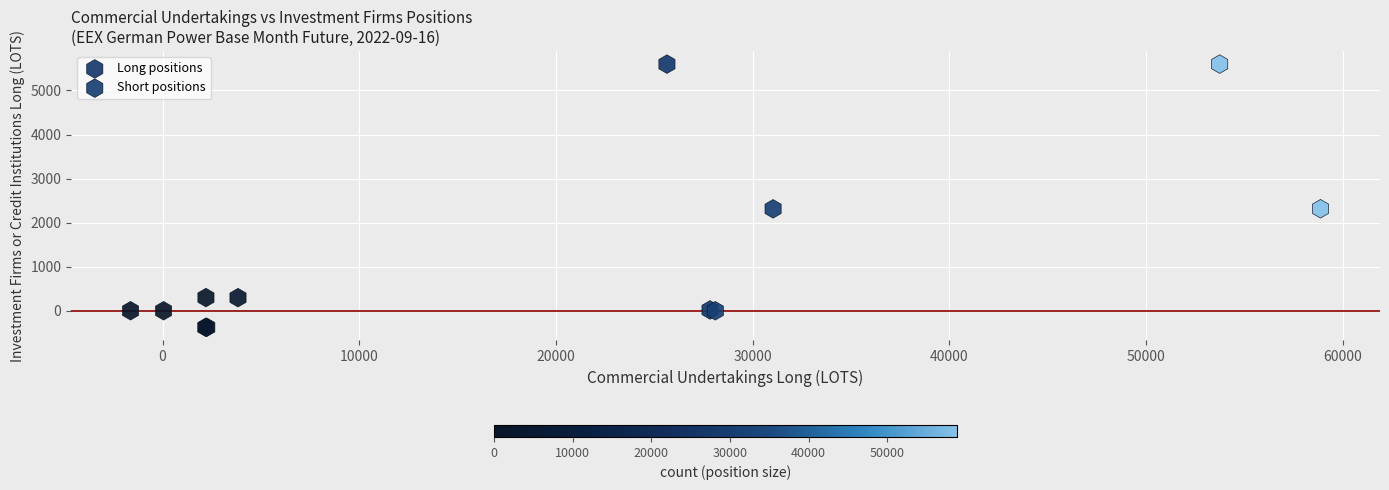

Which series reaches the maximum Y coordinate?

Short positions